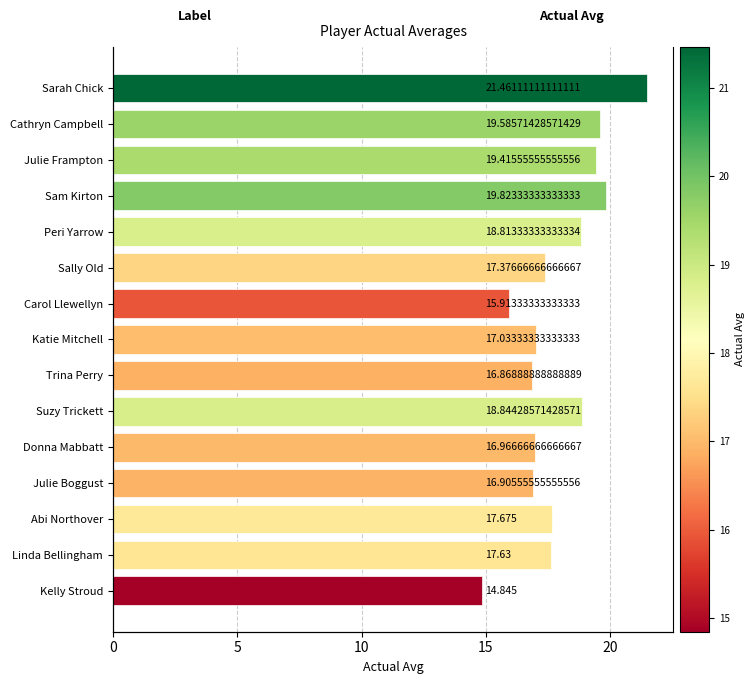

How many bars are there in total?

15